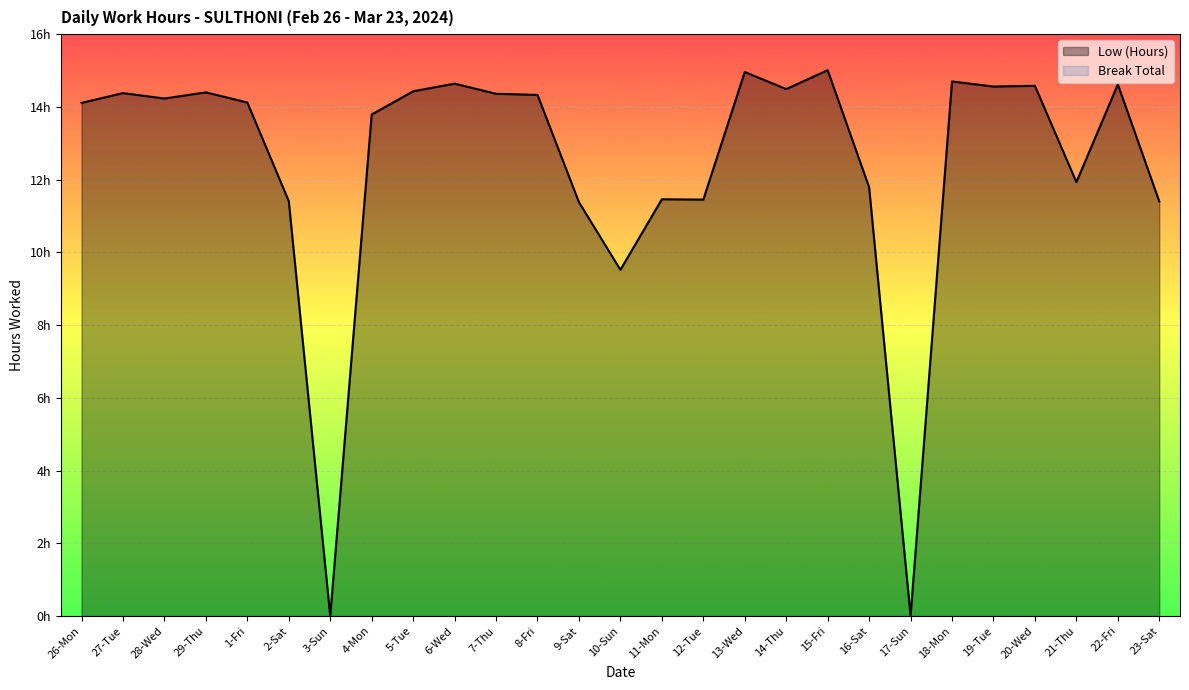

True or false: there are more than 1 points higher than both neighbors.

True